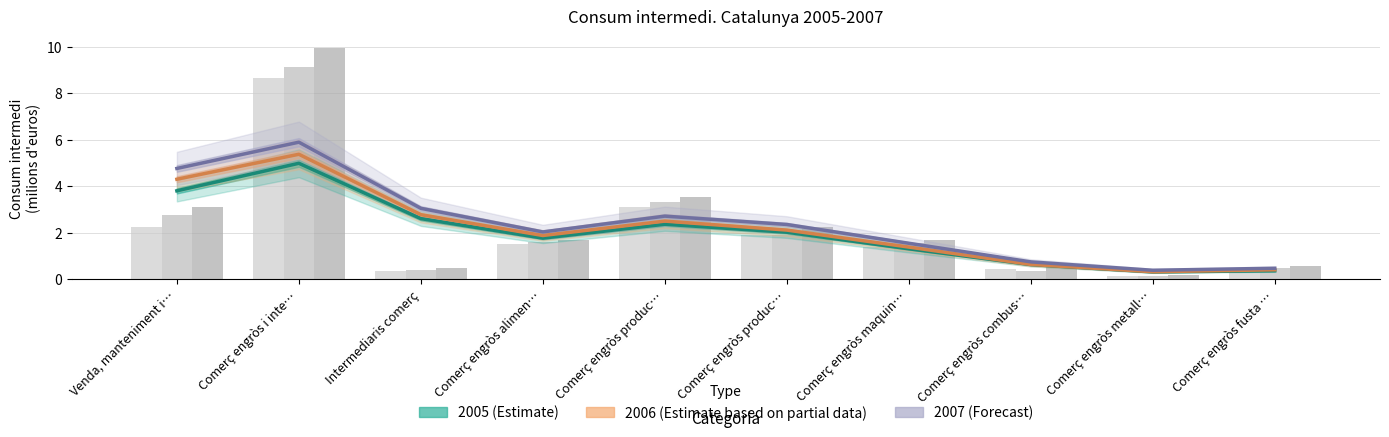

What is the minimum value shown in the chart?

0.3